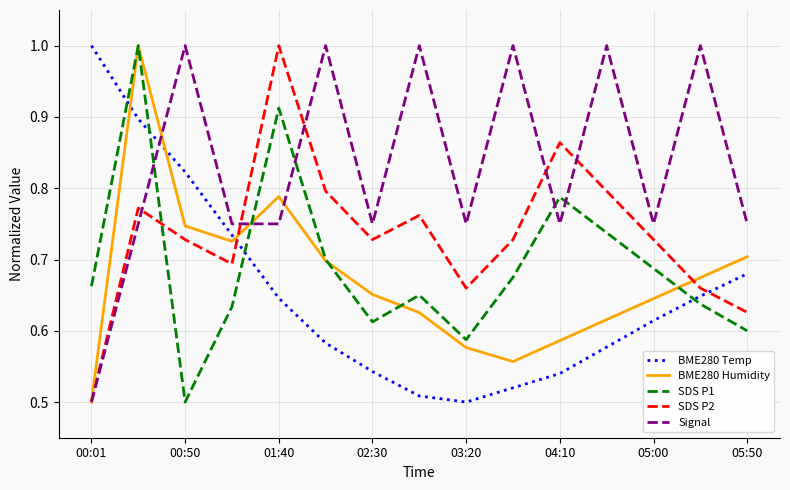

What is the maximum value for BME280 Humidity?

1.0